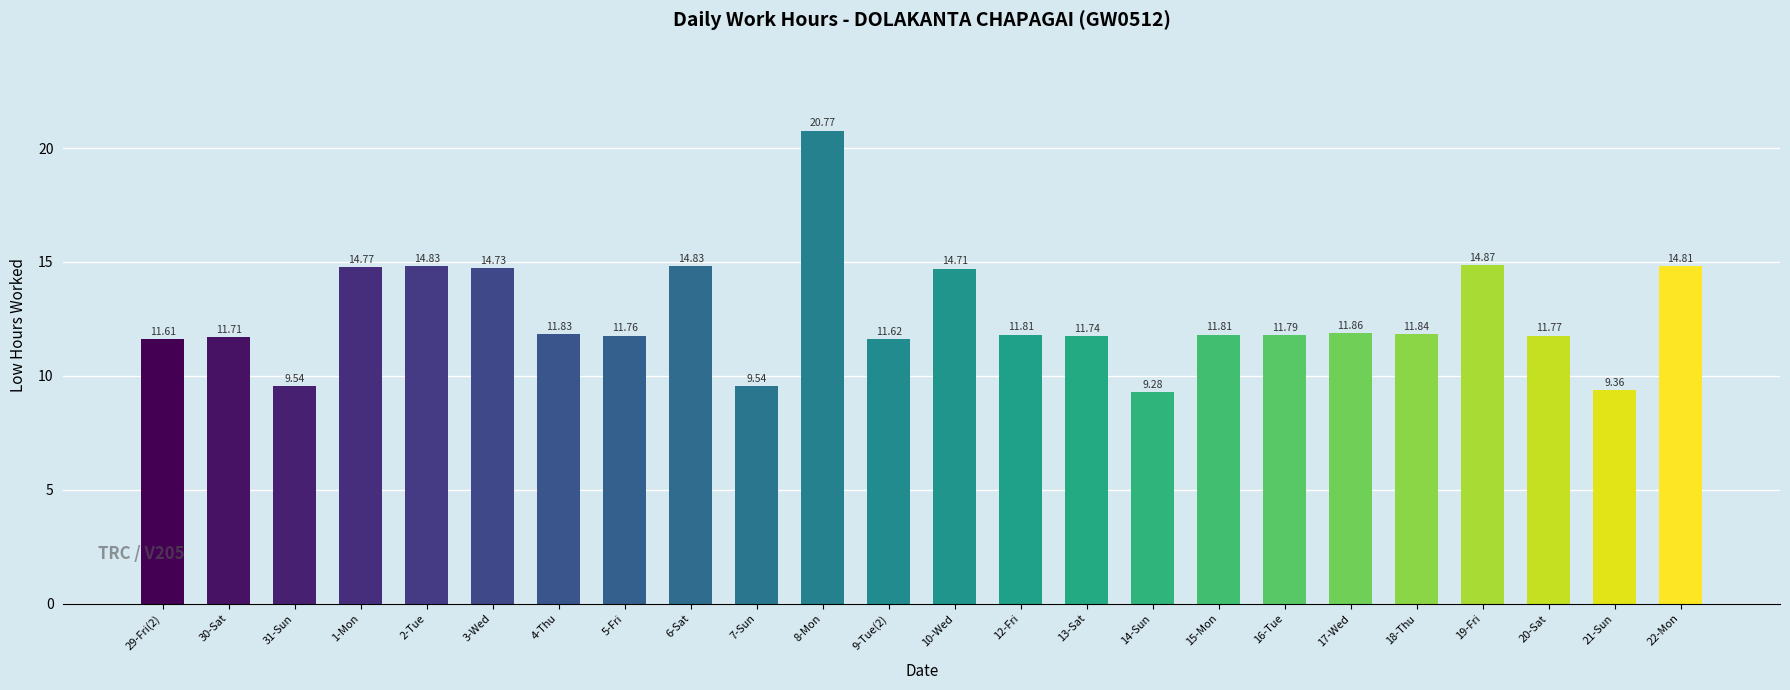

How many bars are there in total?

24